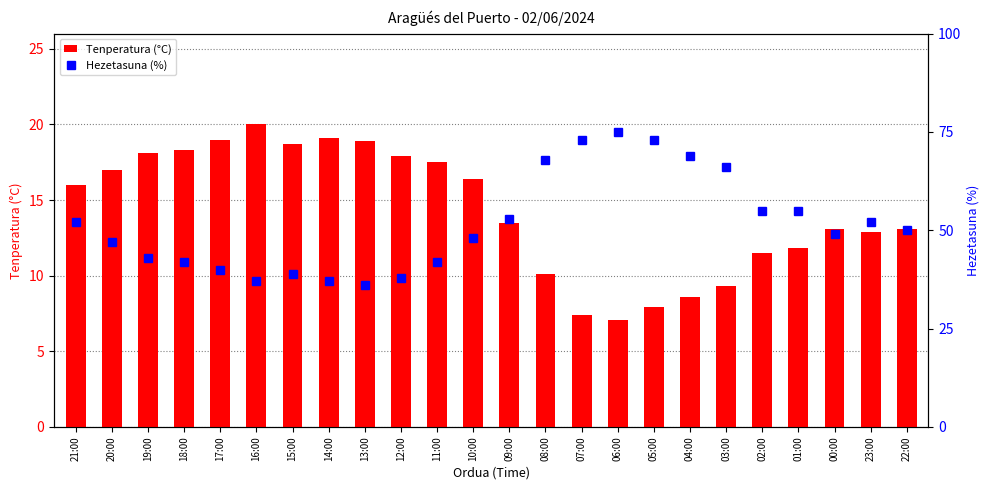

Read the Hezetasuna (%) value at 19:00.

43.0